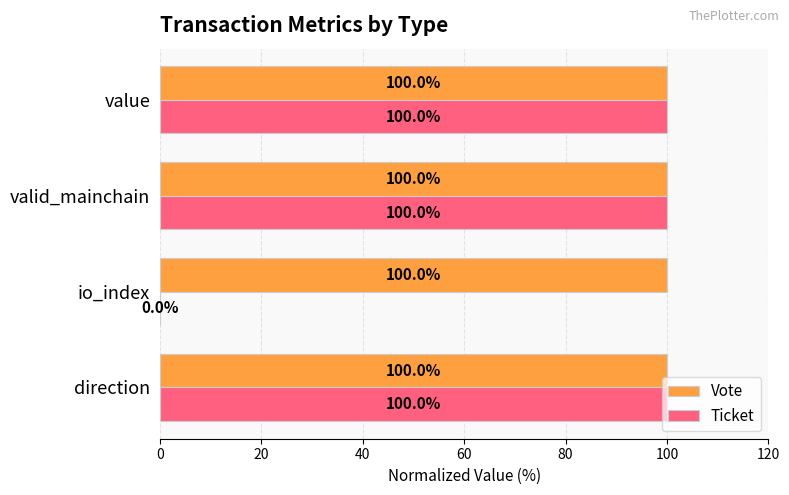

What is the sum of all Ticket values?

300